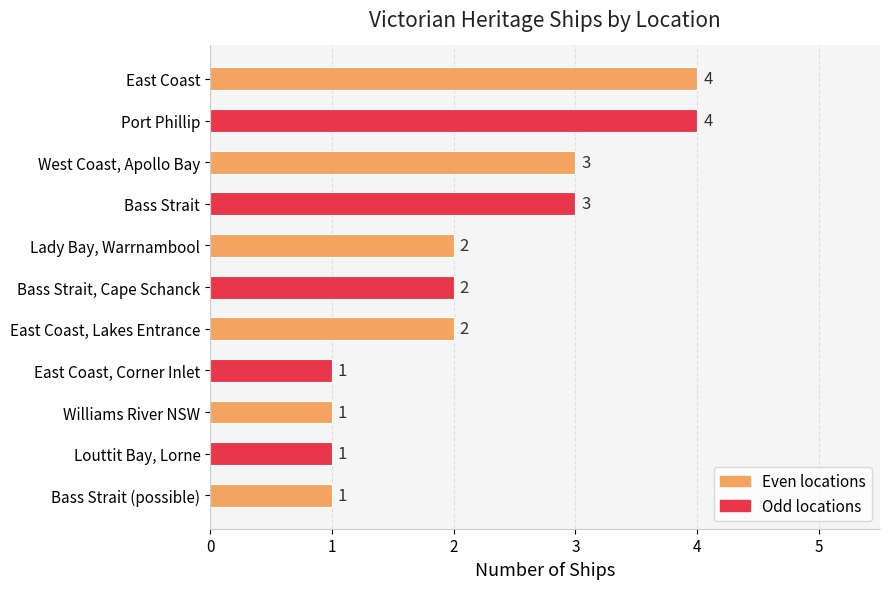

Does the chart contain any negative values?

No